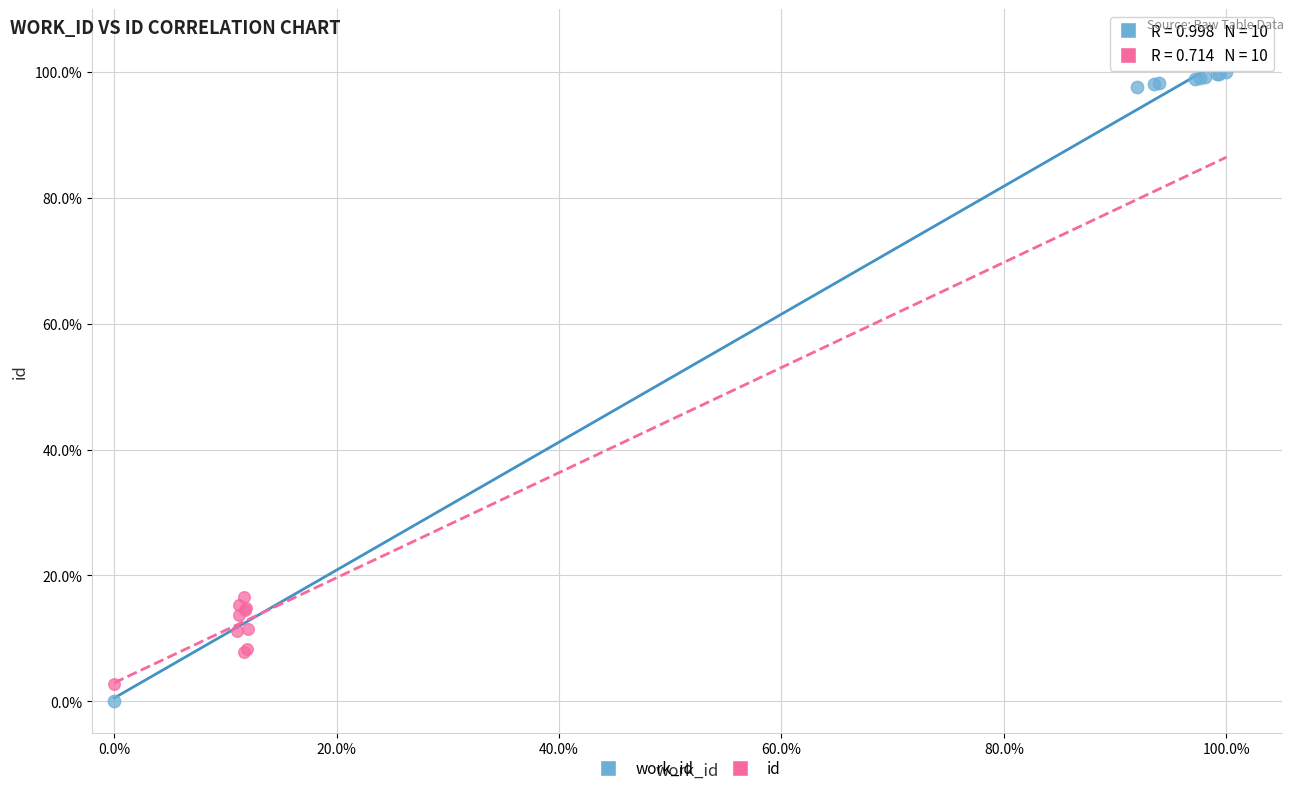

Which series contains the lowest Y value?

work_id